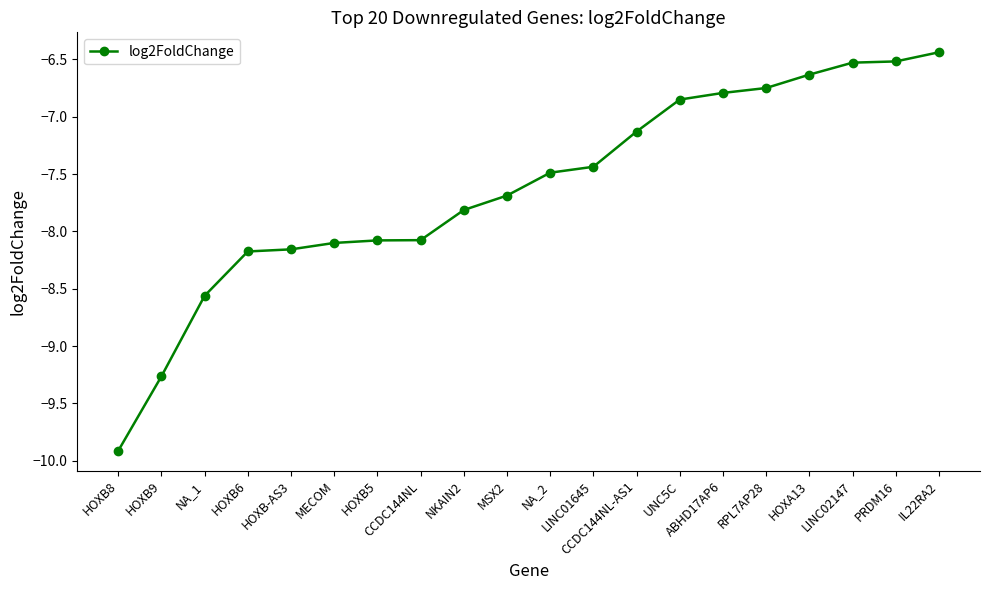

What is the value of the 12th point from the left?

-7.4